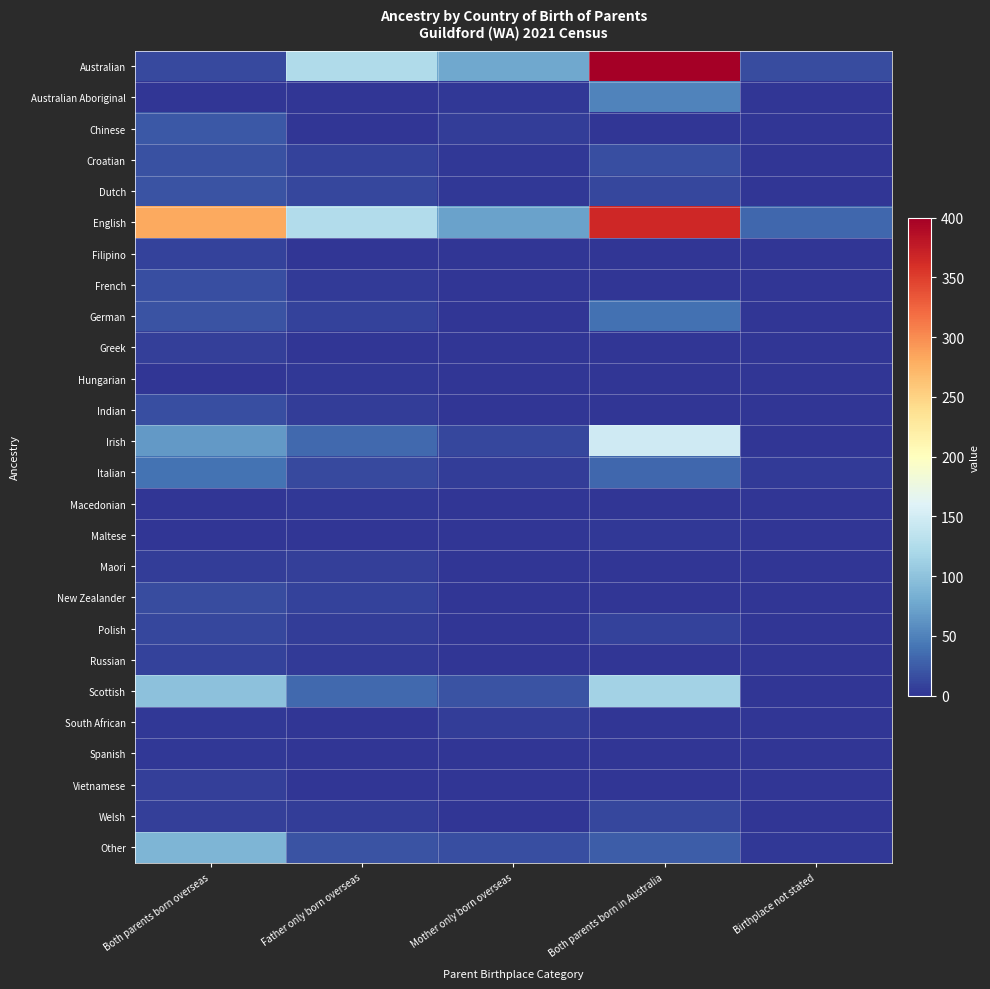

At how many categories does at least one series exceed 167?

2